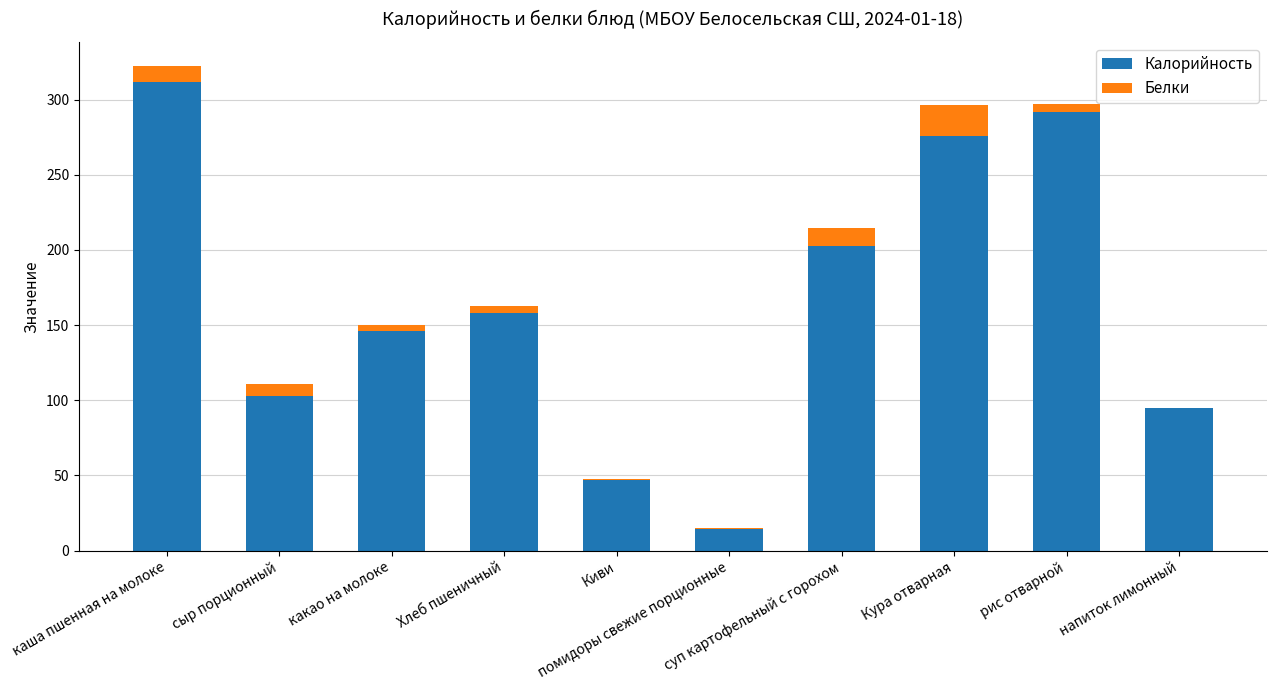

How many categories are shown in the chart?

10